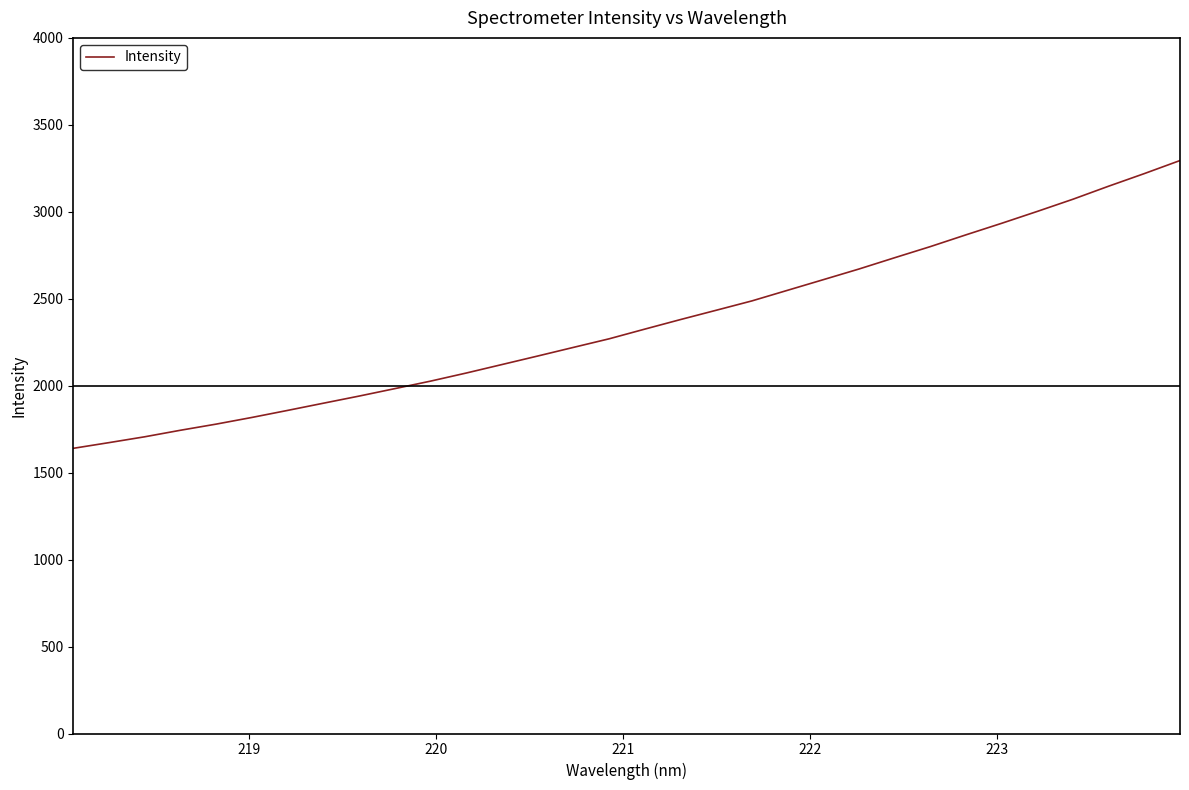

What is the minimum value shown in the chart?

1639.9